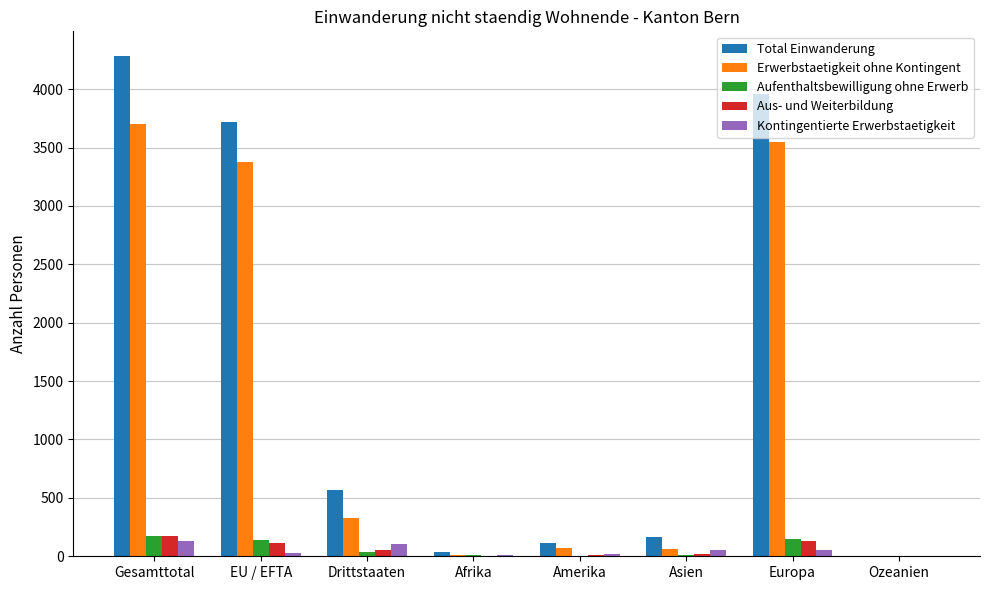

Which series has the largest total across all categories?

Total Einwanderung